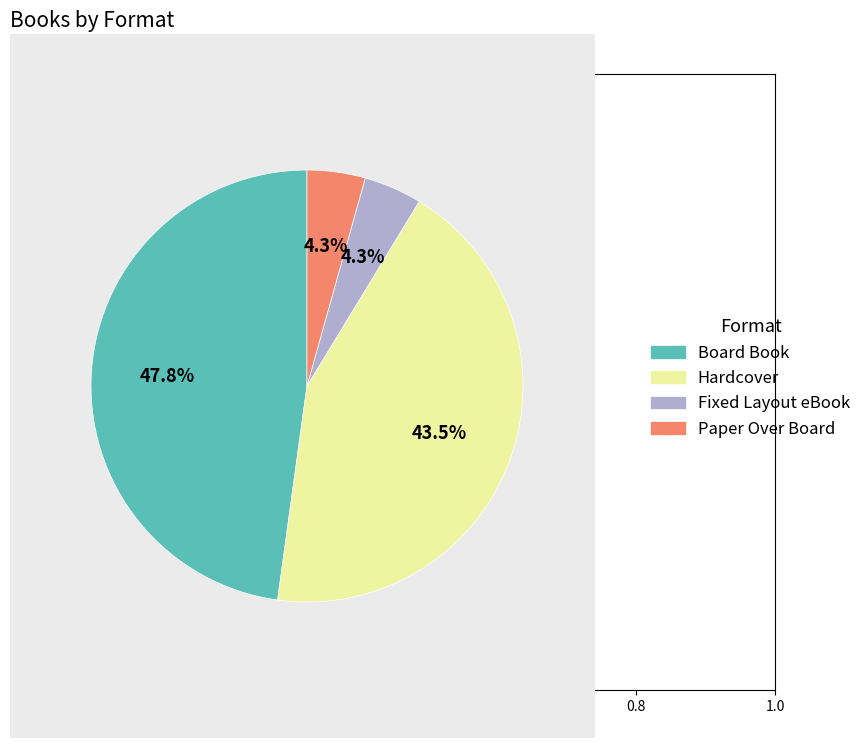

To the nearest percent, what is the average slice percentage?

25%